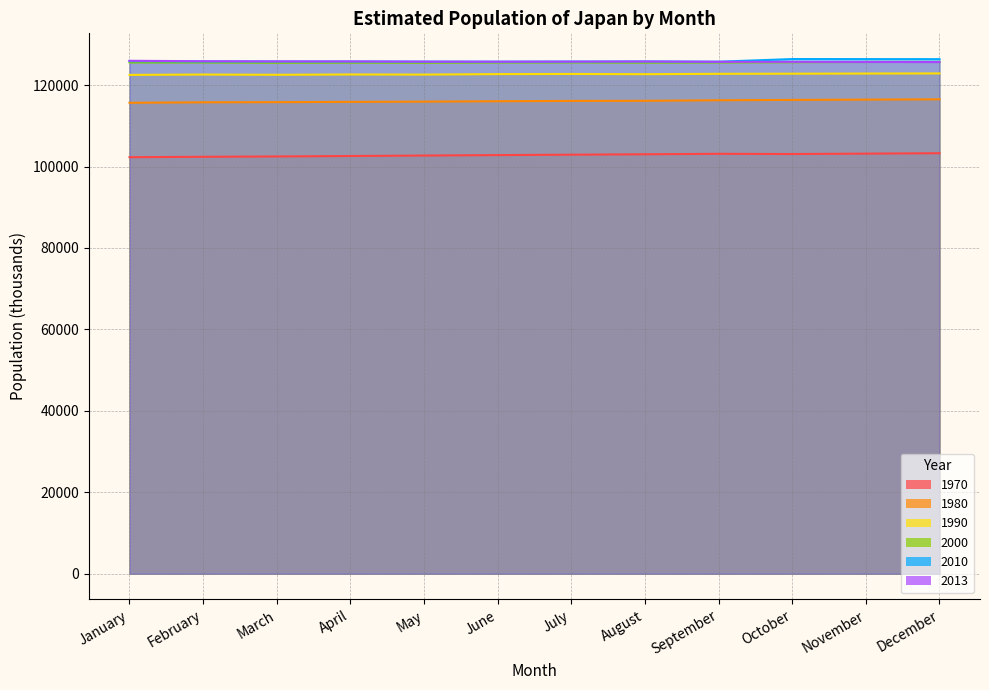

Rank the series at February from lowest to highest value.

1970, 1980, 1990, 2000, 2010, 2013